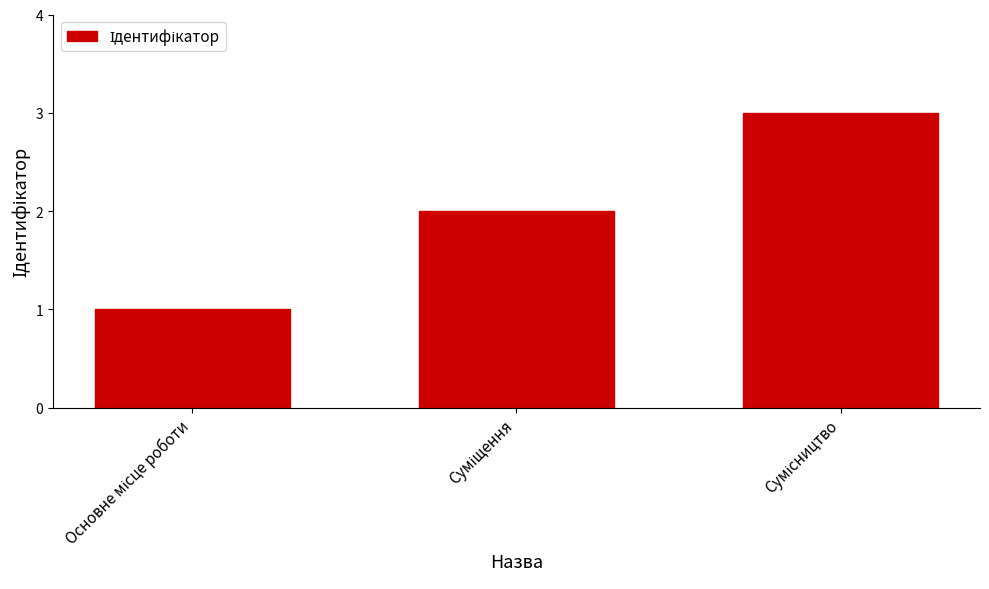

What is the sum of all values?

6